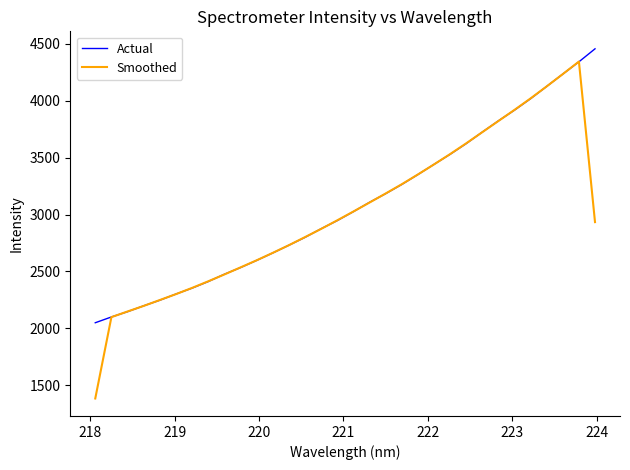

What is the maximum value for Smoothed?

4344.6